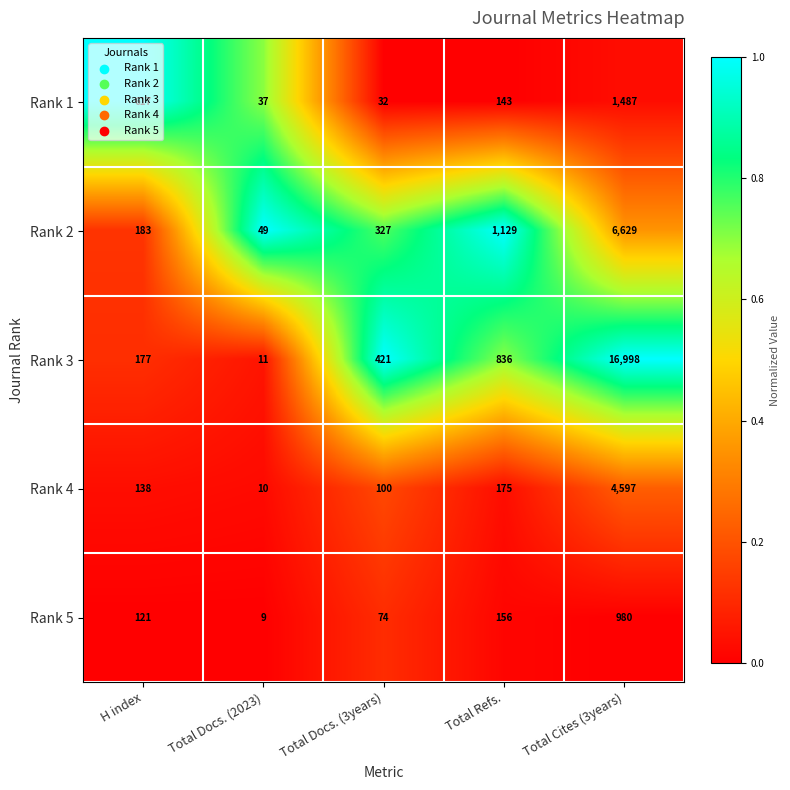

List the series in order of their peak value, lowest first.

Rank 5, Rank 1, Rank 4, Rank 2, Rank 3